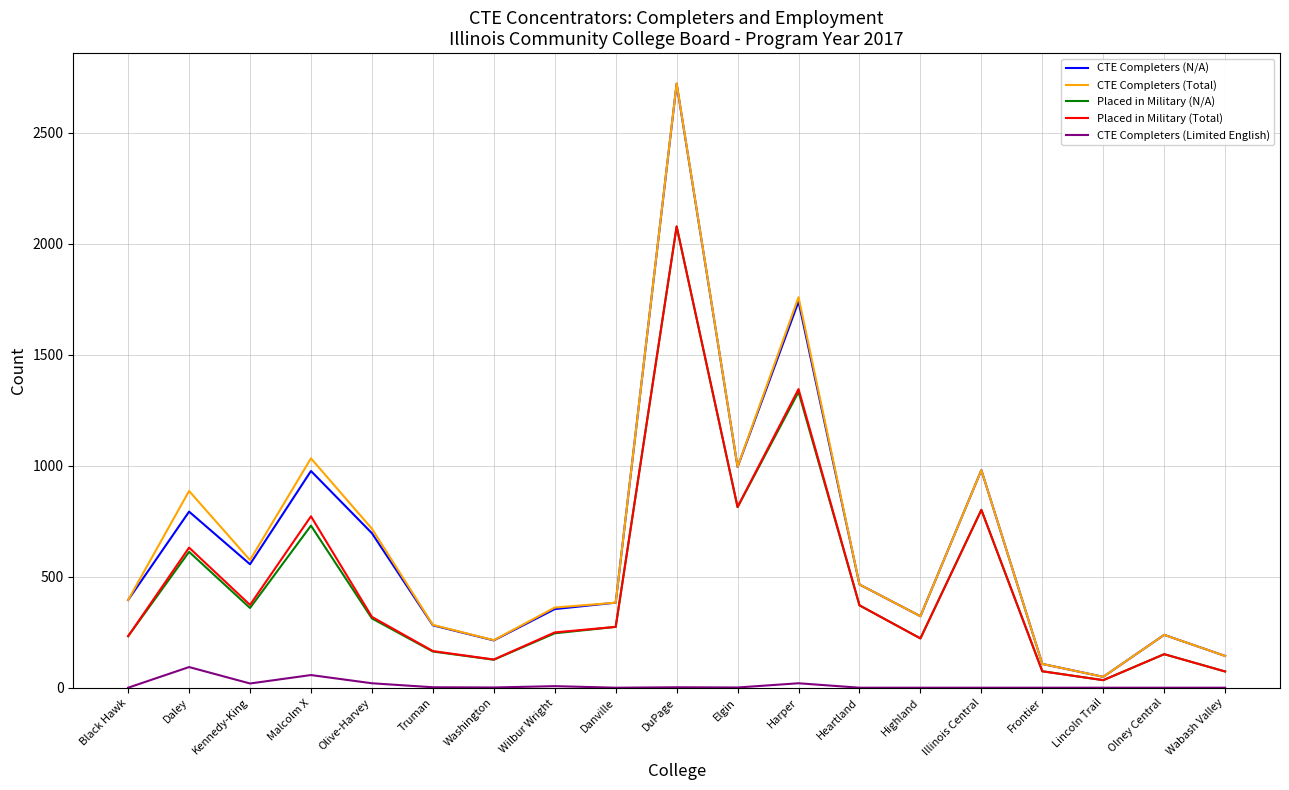

What is the maximum value for Placed in Military (N/A)?

2077